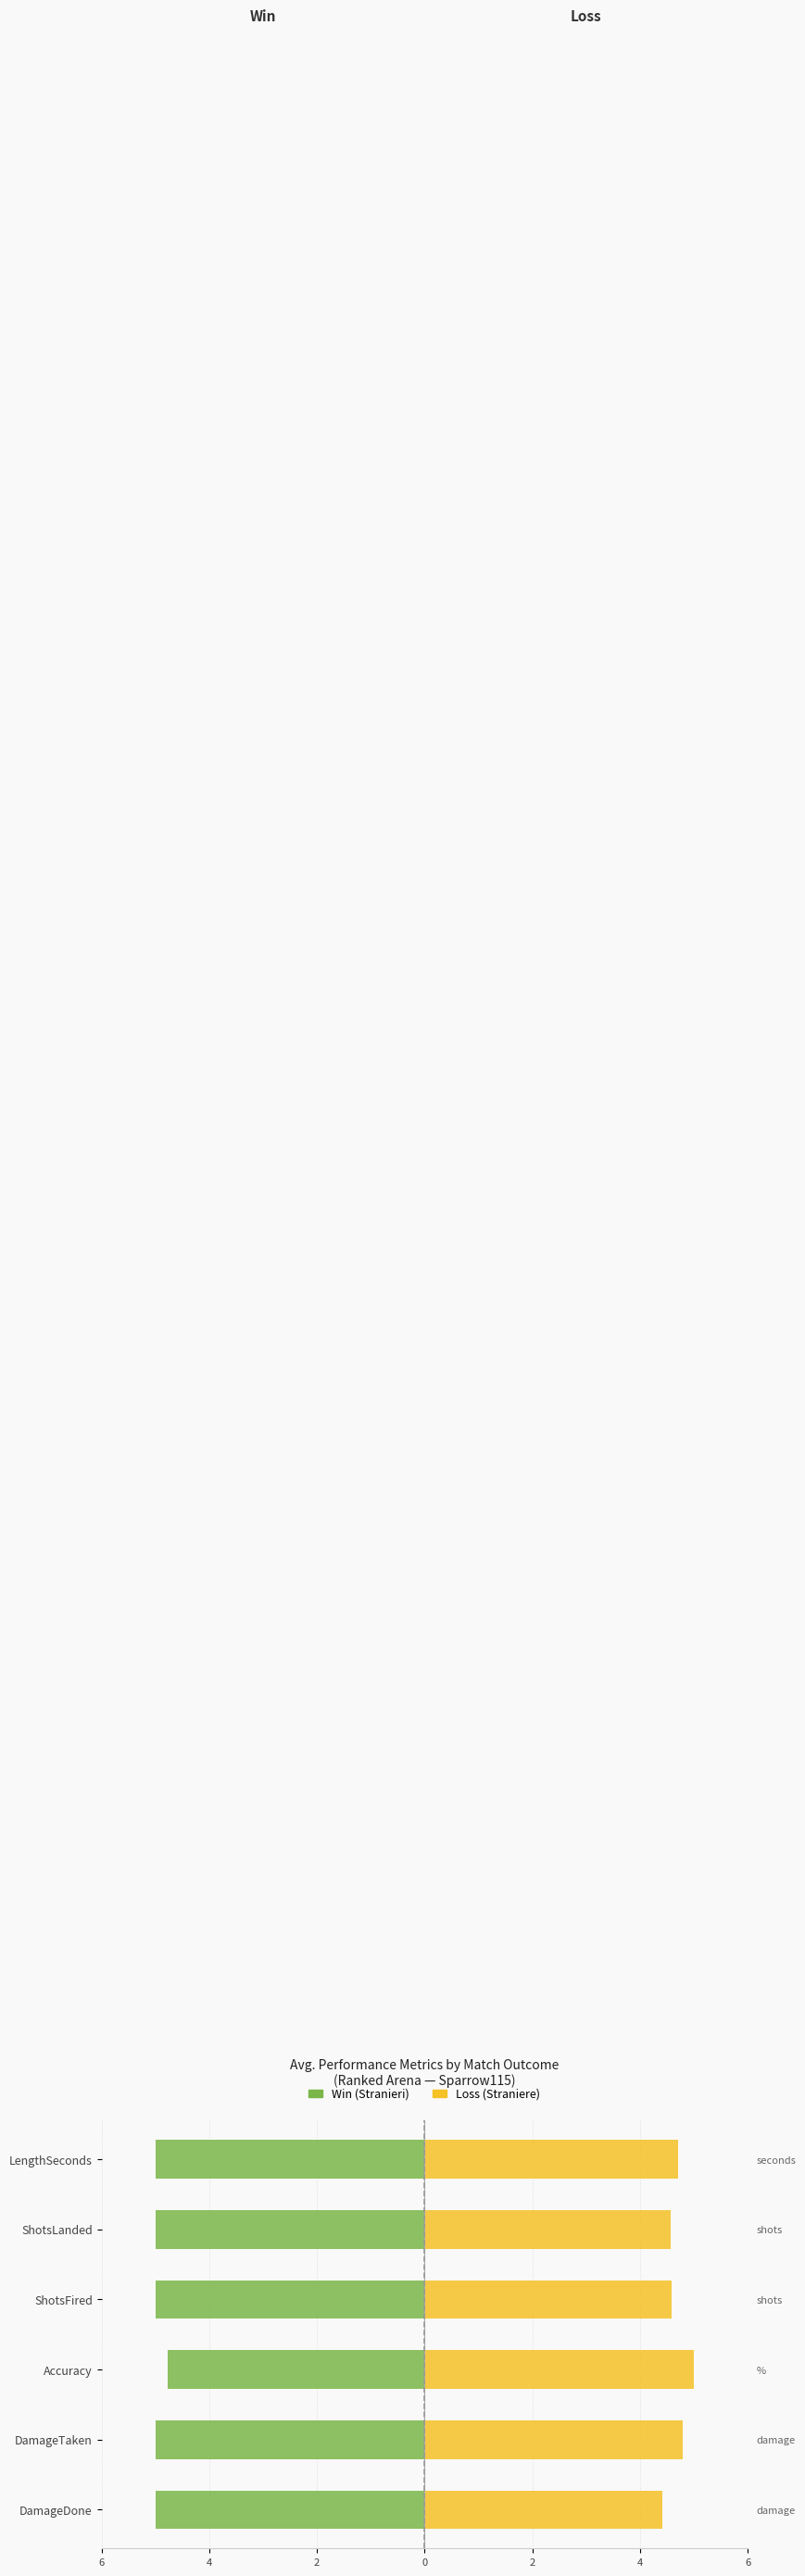

Rank the series by their average value, from lowest to highest.

Win, Loss